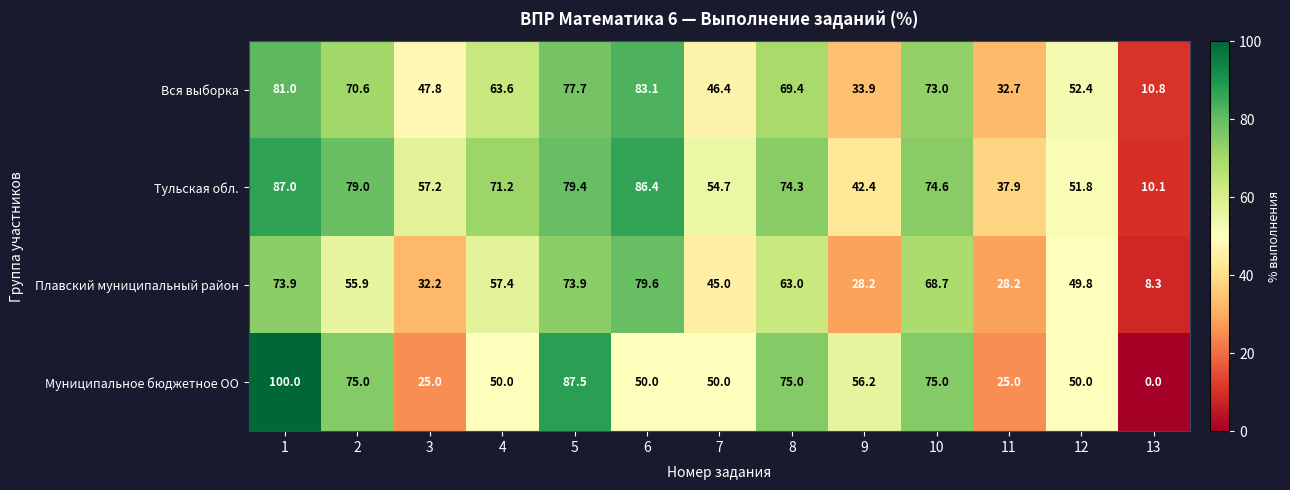

The value of Плавский муниципальный район at 1 is 41.0. True or false?

False